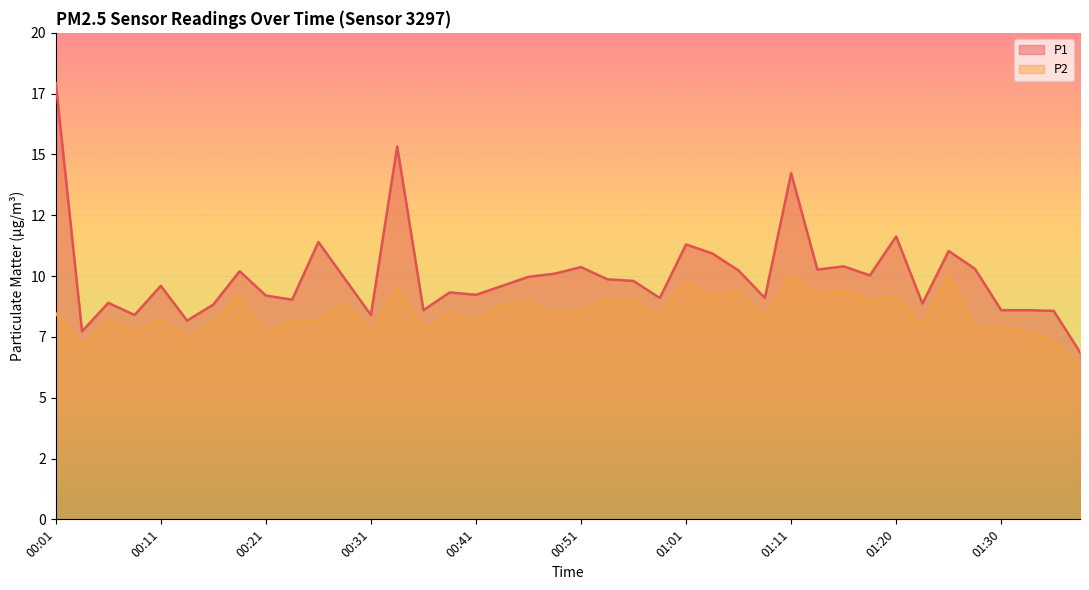

True or false: P2 and P1 cross at least once.

False